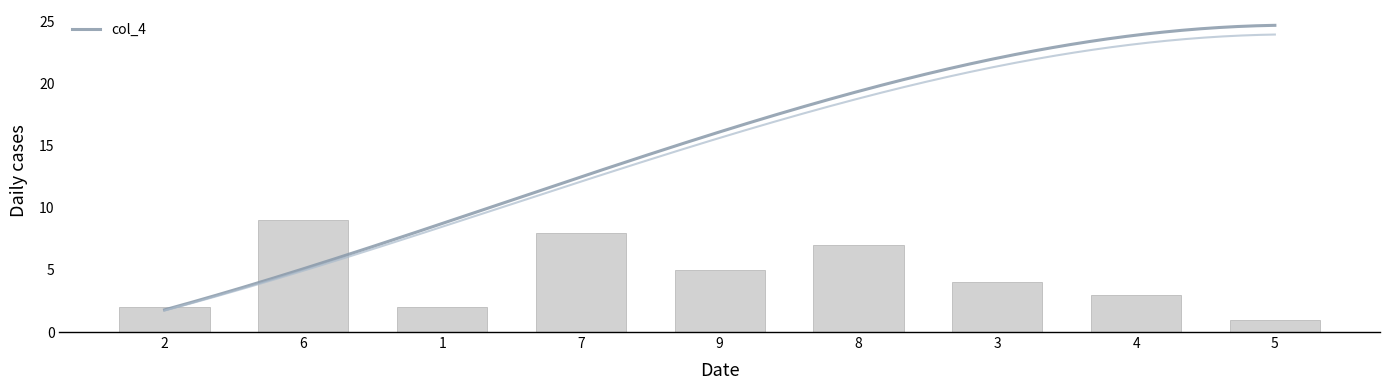

Between 6 and 5, which is larger?

6